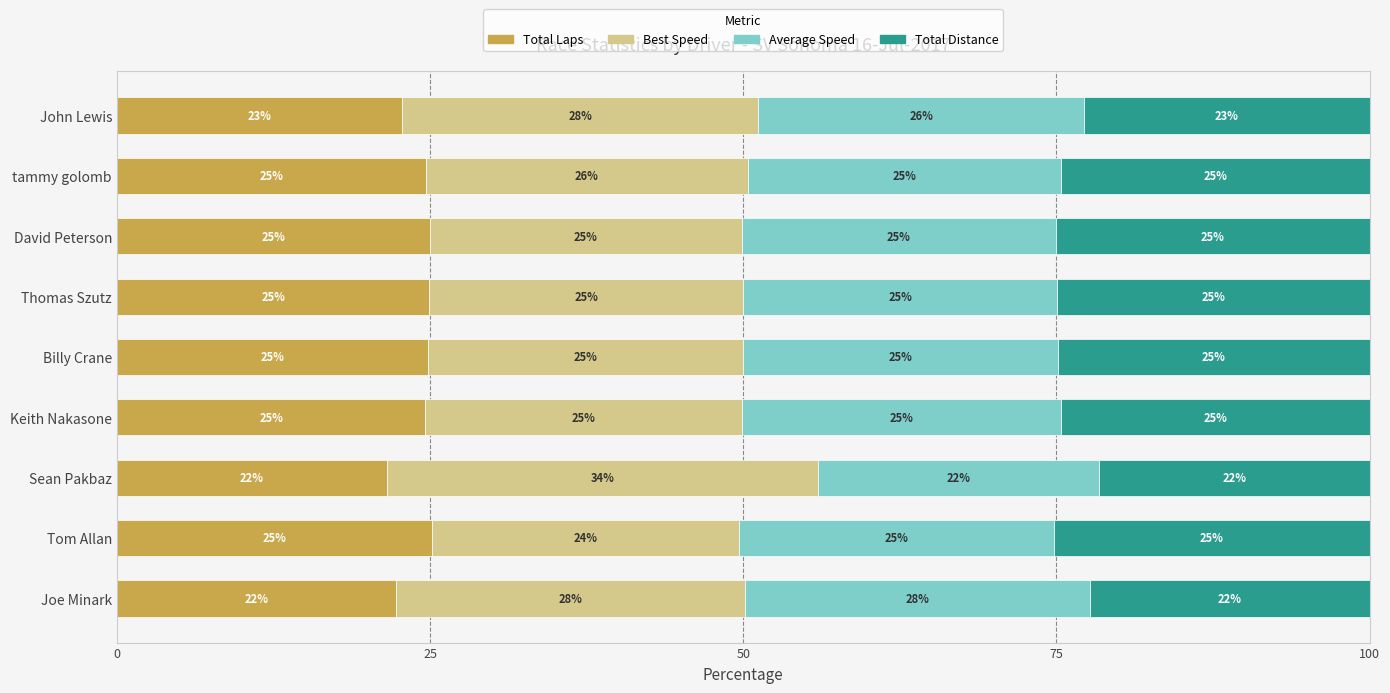

What is the highest value of the Total Laps series?

25.2